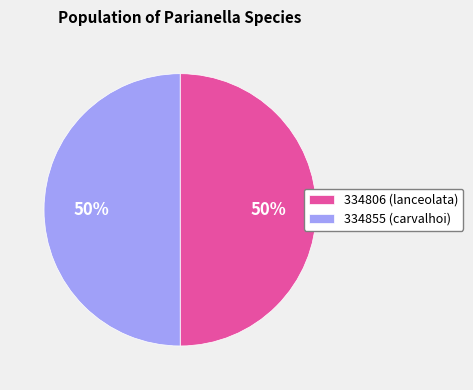

How many segments does this pie chart have?

2